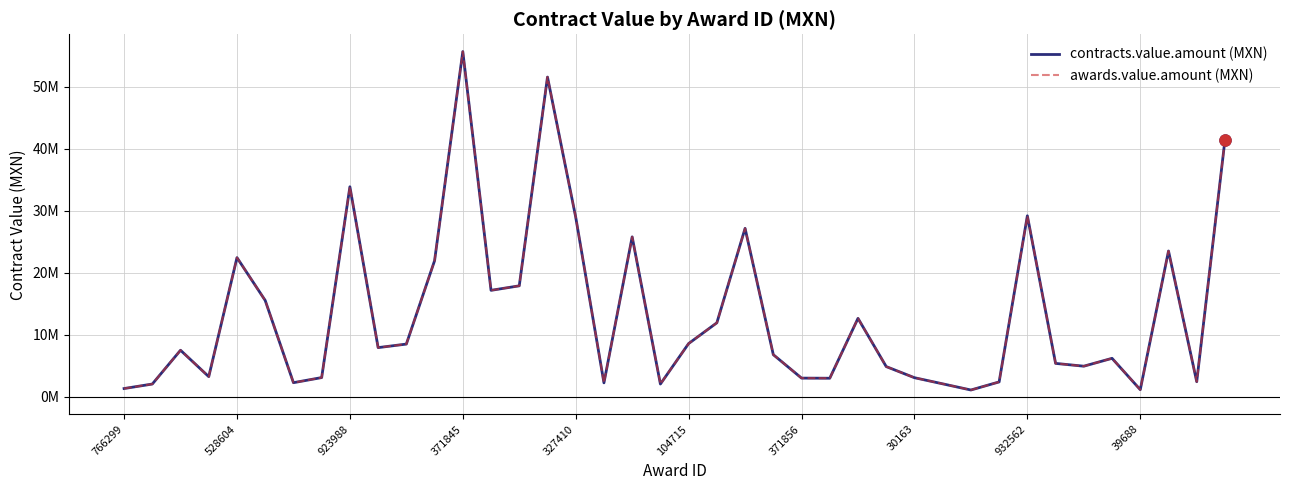

What is the maximum value shown in the chart?

55.6